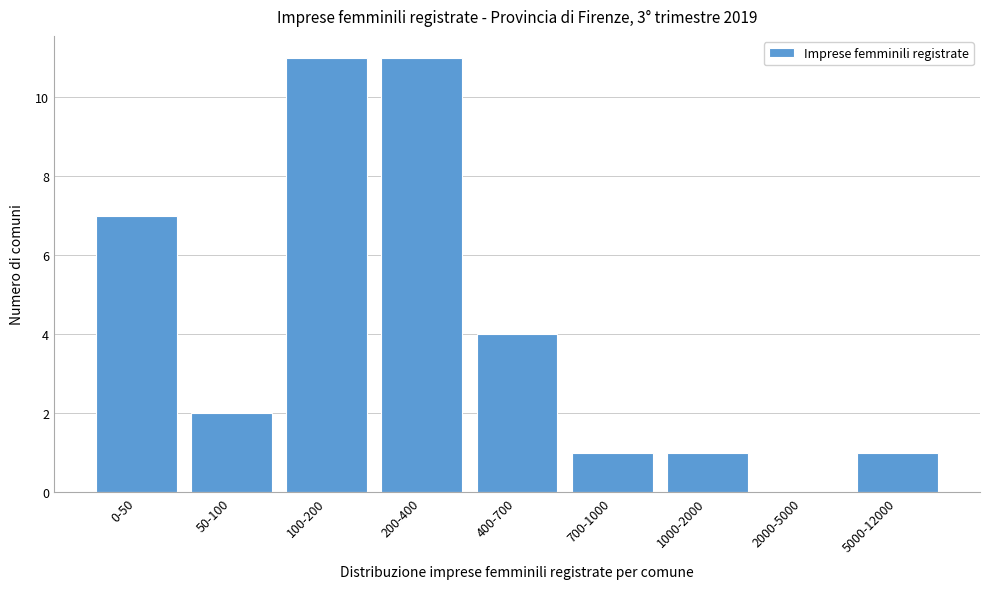

Reading left to right, extract all data points from this chart.

0-50=7	50-100=2	100-200=11	200-400=11	400-700=4	700-1000=1	1000-2000=1	2000-5000=0	5000-12000=1